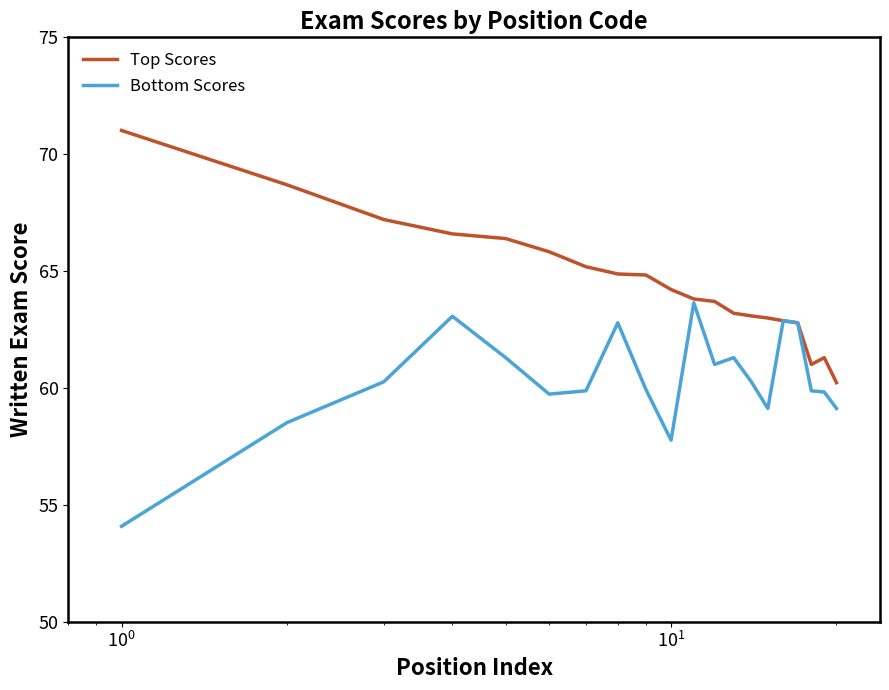

What is the difference between the maximum and second lowest values in the Top Scores series?

10.0